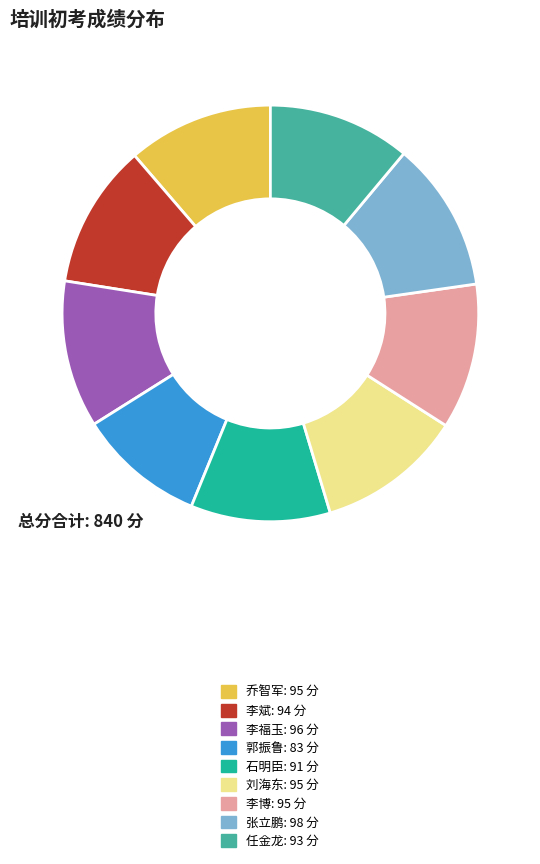

How many slices are in this pie chart?

9